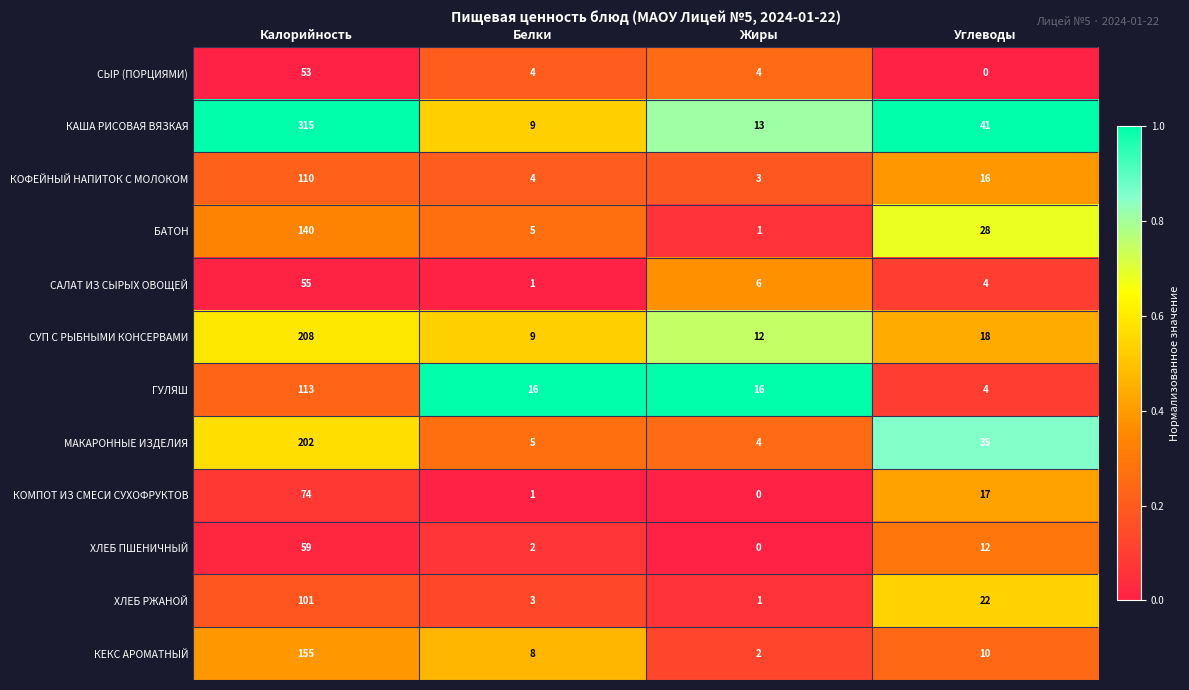

Which series changed the most between Калорийность and Жиры?

КАША РИСОВАЯ ВЯЗКАЯ